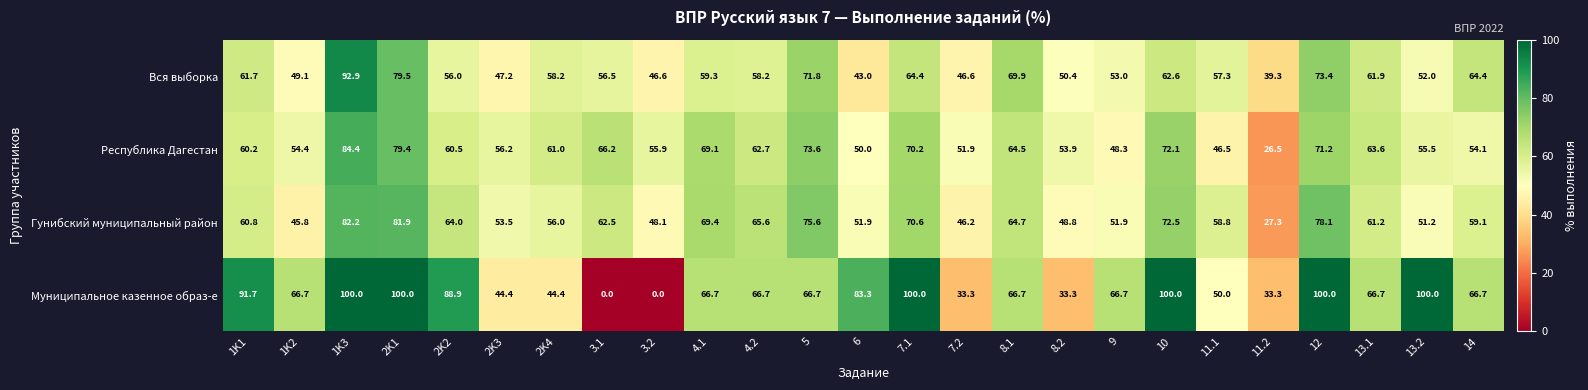

List the series in order of their peak value, highest first.

Муниципальное казенное образ-е, Вся выборка, Республика Дагестан, Гунибский муниципальный район